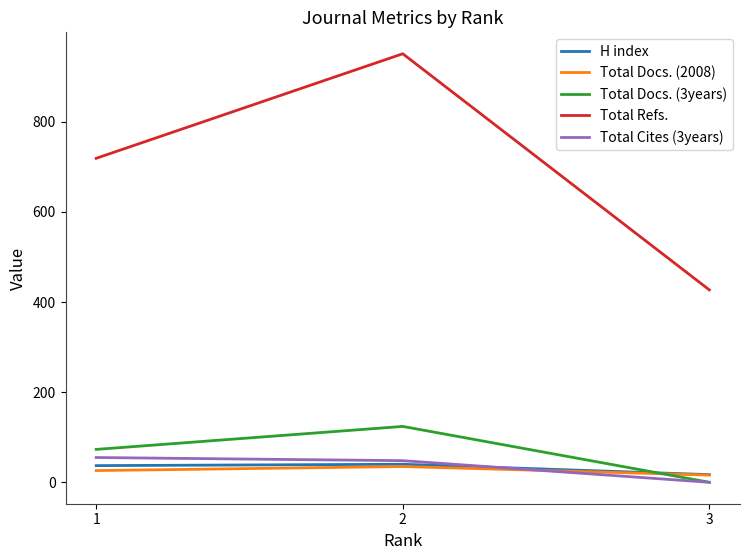

List the labels in order of Total Refs. value, smallest first.

3, 1, 2